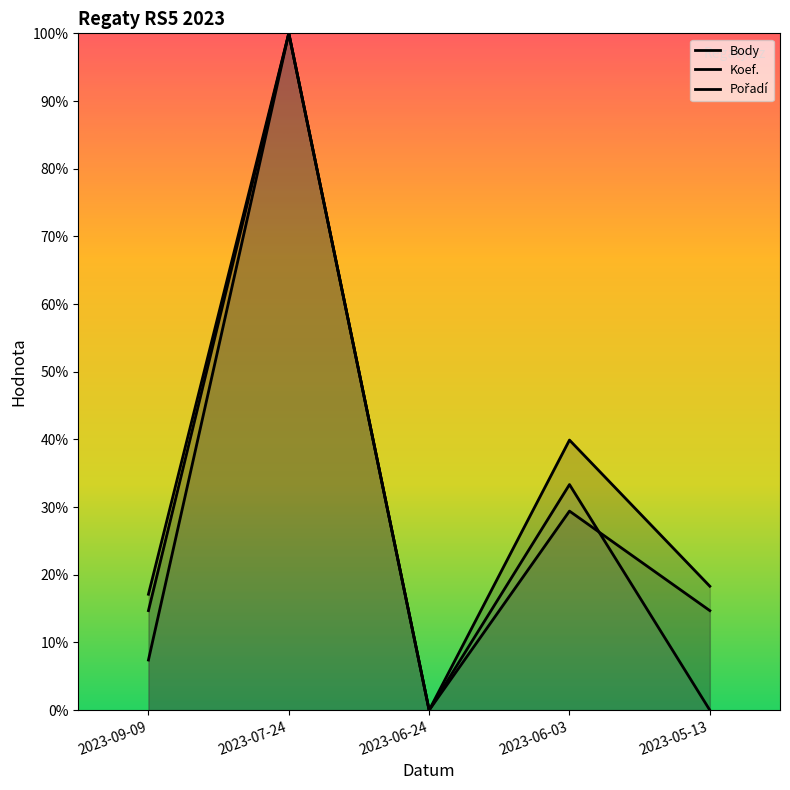

Read the Koef. value at 2023-05-13.

14.7